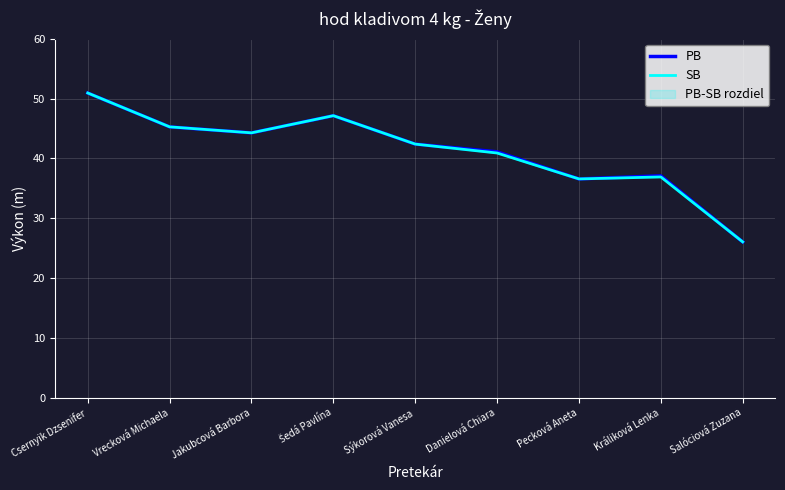

List the series in order of their overall mean, highest first.

PB, SB